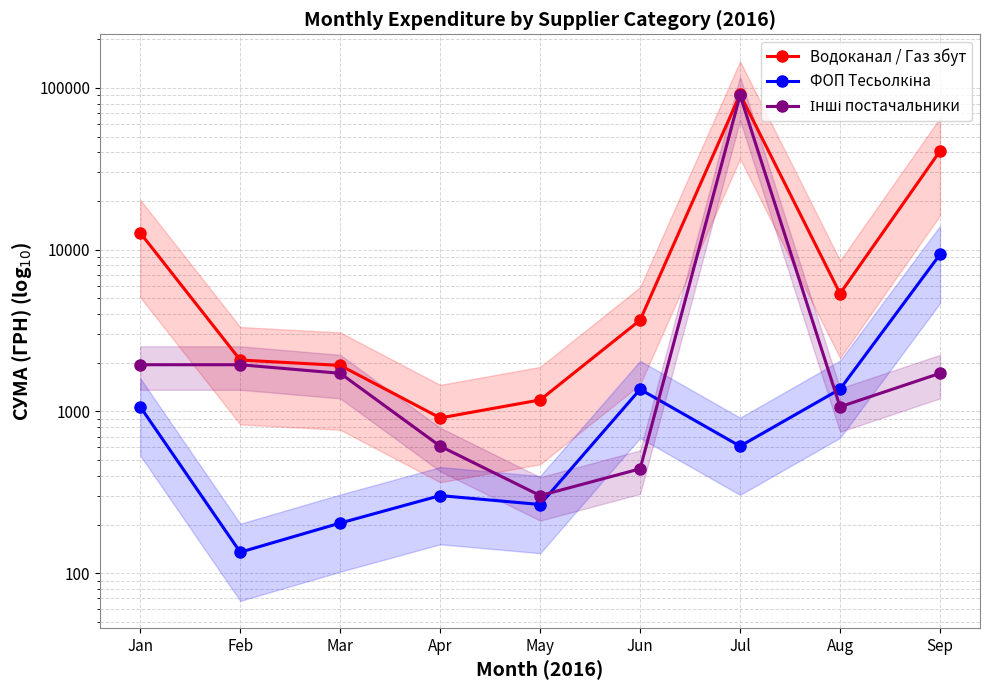

What is the sum of the Водоканал / Газ збут values at Jun and Mar?

5590.1